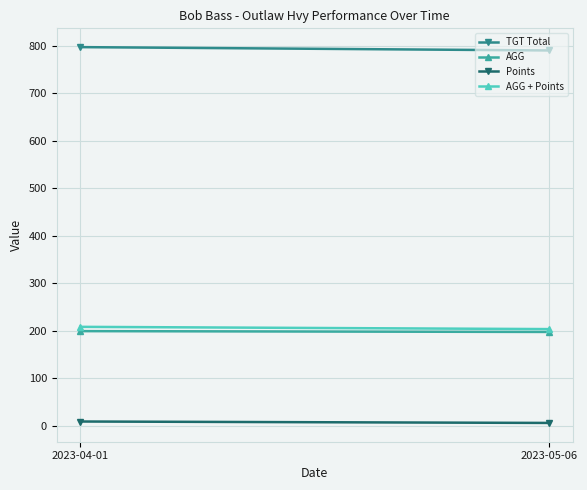

Reading left to right, what are all the values shown in this chart?

TGT Total: 2023-04-01=797.0	2023-05-06=790.0
AGG: 2023-04-01=199.3	2023-05-06=197.5
Points: 2023-04-01=9.0	2023-05-06=6.0
AGG + Points: 2023-04-01=208.3	2023-05-06=203.5